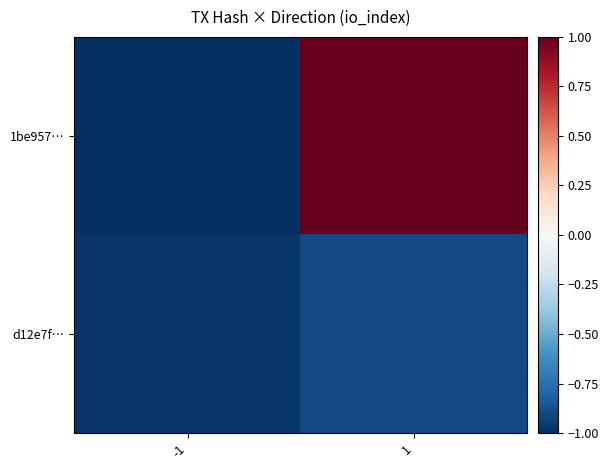

List the series in order of their overall mean, lowest first.

d12e7f…, 1be957…